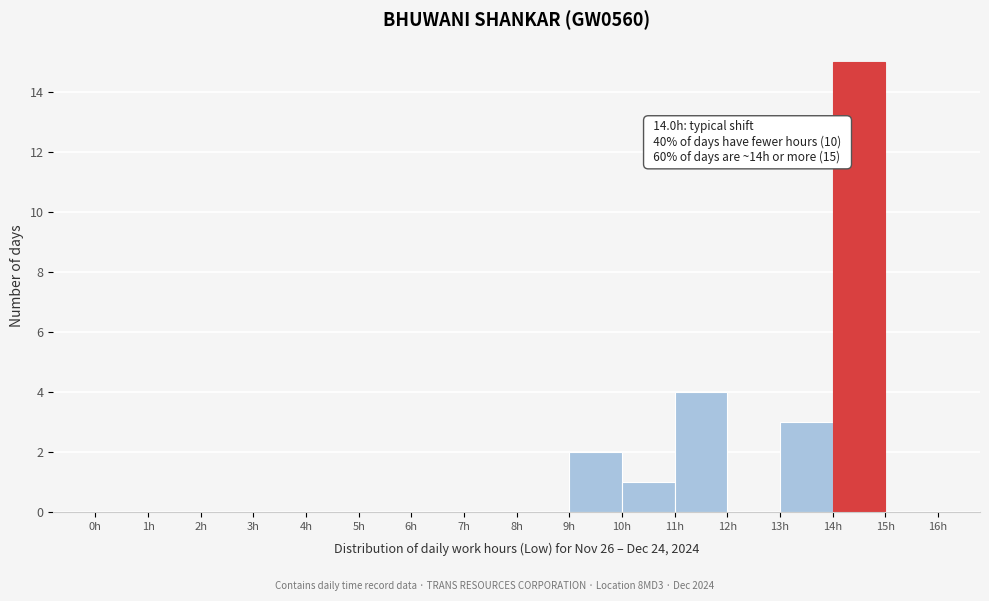

Over which range of the x-axis is the bar tallest?

14 to 15